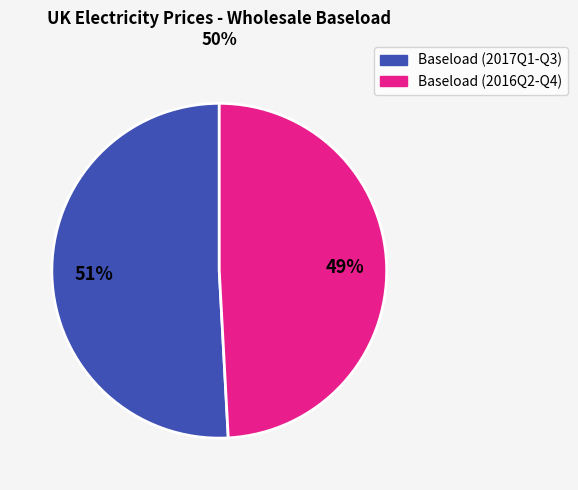

Is there a majority slice in this chart?

Yes